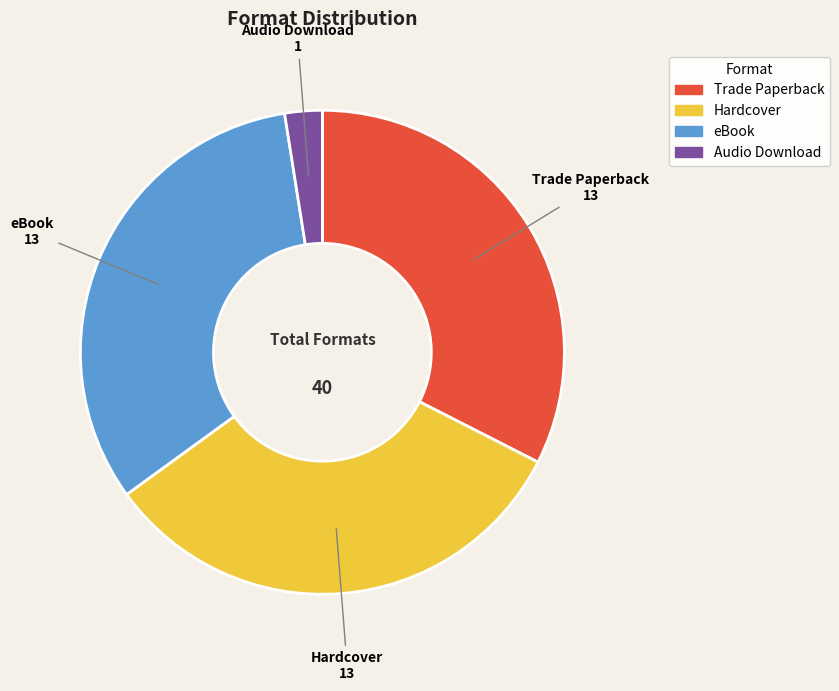

Does Trade Paperback represent more than half of the total?

No